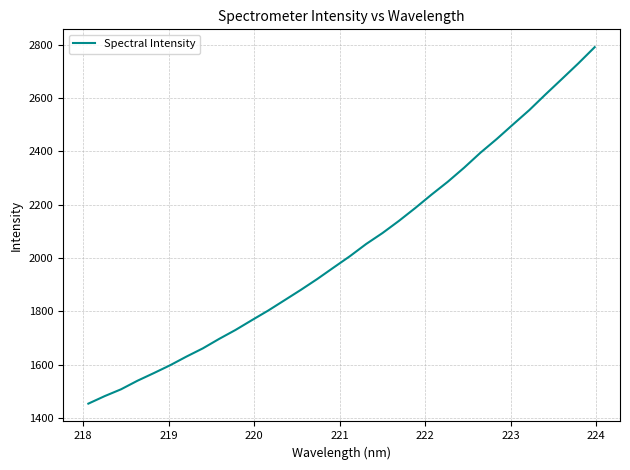

What is the greatest value displayed?

2790.6